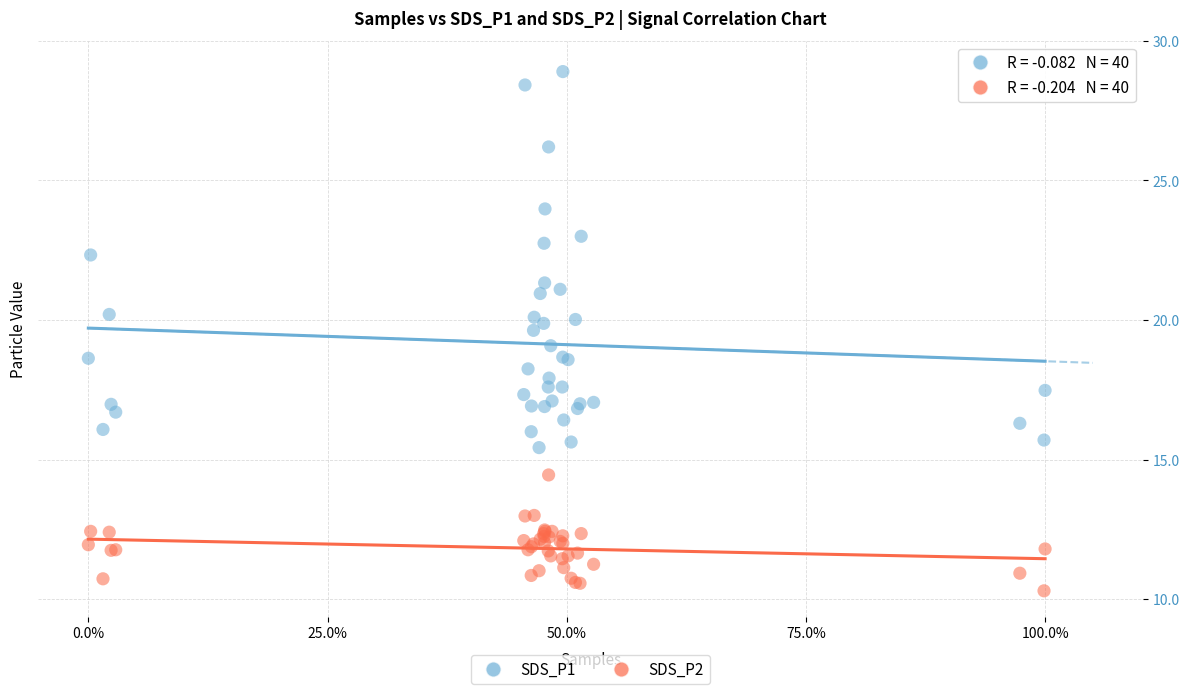

What is the X range (max minus min) for the scatter plot?

1.0